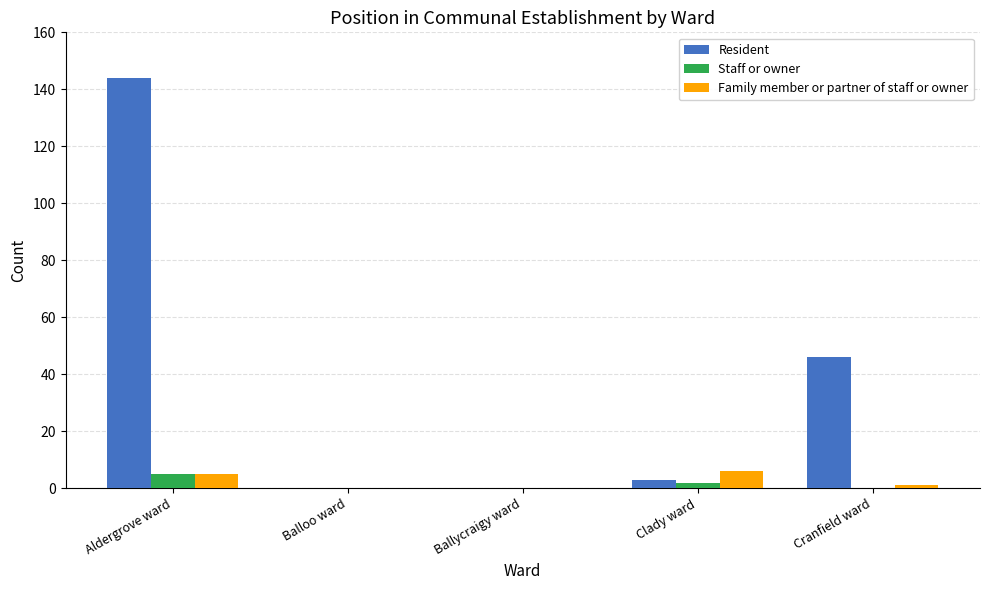

Between Balloo ward and Cranfield ward, which series saw the biggest shift?

Resident